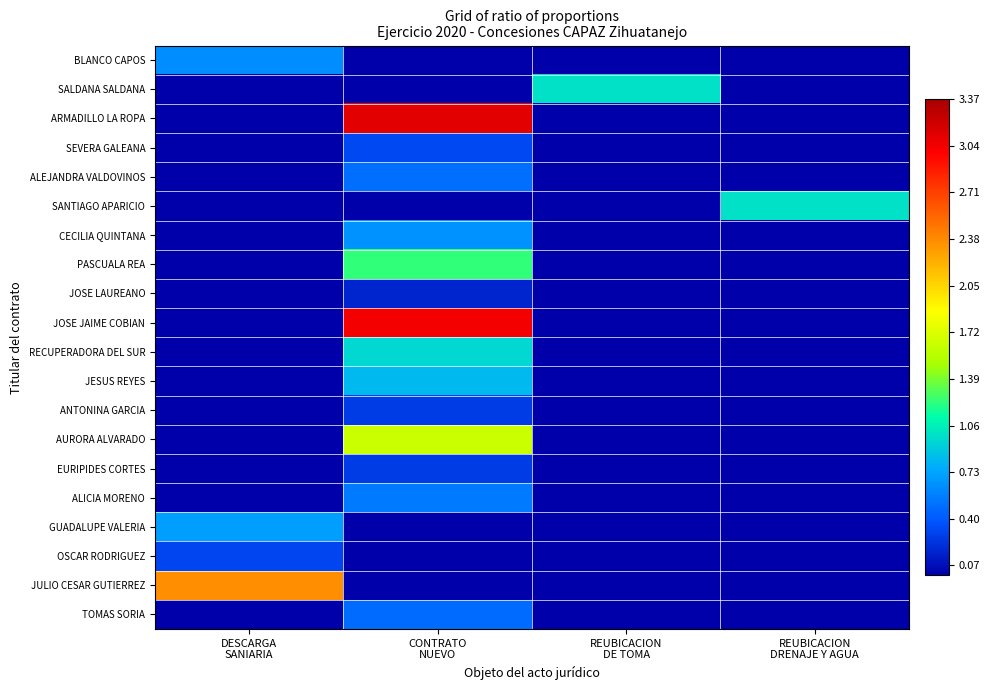

Reading left to right, extract all data points from this chart.

BLANCO CAPOS: DESCARGA
SANIARIA=0.6	CONTRATO
NUEVO=0.0	REUBICACION
DE TOMA=0.0	REUBICACION
DRENAJE Y AGUA=0.0
SALDANA SALDANA: DESCARGA
SANIARIA=0.0	CONTRATO
NUEVO=0.0	REUBICACION
DE TOMA=1.0	REUBICACION
DRENAJE Y AGUA=0.0
ARMADILLO LA ROPA: DESCARGA
SANIARIA=0.0	CONTRATO
NUEVO=3.1	REUBICACION
DE TOMA=0.0	REUBICACION
DRENAJE Y AGUA=0.0
SEVERA GALEANA: DESCARGA
SANIARIA=0.0	CONTRATO
NUEVO=0.3	REUBICACION
DE TOMA=0.0	REUBICACION
DRENAJE Y AGUA=0.0
ALEJANDRA VALDOVINOS: DESCARGA
SANIARIA=0.0	CONTRATO
NUEVO=0.5	REUBICACION
DE TOMA=0.0	REUBICACION
DRENAJE Y AGUA=0.0
SANTIAGO APARICIO: DESCARGA
SANIARIA=0.0	CONTRATO
NUEVO=0.0	REUBICACION
DE TOMA=0.0	REUBICACION
DRENAJE Y AGUA=1.0
CECILIA QUINTANA: DESCARGA
SANIARIA=0.0	CONTRATO
NUEVO=0.7	REUBICACION
DE TOMA=0.0	REUBICACION
DRENAJE Y AGUA=0.0
PASCUALA REA: DESCARGA
SANIARIA=0.0	CONTRATO
NUEVO=1.2	REUBICACION
DE TOMA=0.0	REUBICACION
DRENAJE Y AGUA=0.0
JOSE LAUREANO: DESCARGA
SANIARIA=0.0	CONTRATO
NUEVO=0.2	REUBICACION
DE TOMA=0.0	REUBICACION
DRENAJE Y AGUA=0.0
JOSE JAIME COBIAN: DESCARGA
SANIARIA=0.0	CONTRATO
NUEVO=3.0	REUBICACION
DE TOMA=0.0	REUBICACION
DRENAJE Y AGUA=0.0
RECUPERADORA DEL SUR: DESCARGA
SANIARIA=0.0	CONTRATO
NUEVO=1.0	REUBICACION
DE TOMA=0.0	REUBICACION
DRENAJE Y AGUA=0.0
JESUS REYES: DESCARGA
SANIARIA=0.0	CONTRATO
NUEVO=0.8	REUBICACION
DE TOMA=0.0	REUBICACION
DRENAJE Y AGUA=0.0
ANTONINA GARCIA: DESCARGA
SANIARIA=0.0	CONTRATO
NUEVO=0.3	REUBICACION
DE TOMA=0.0	REUBICACION
DRENAJE Y AGUA=0.0
AURORA ALVARADO: DESCARGA
SANIARIA=0.0	CONTRATO
NUEVO=1.6	REUBICACION
DE TOMA=0.0	REUBICACION
DRENAJE Y AGUA=0.0
EURIPIDES CORTES: DESCARGA
SANIARIA=0.0	CONTRATO
NUEVO=0.3	REUBICACION
DE TOMA=0.0	REUBICACION
DRENAJE Y AGUA=0.0
ALICIA MORENO: DESCARGA
SANIARIA=0.0	CONTRATO
NUEVO=0.5	REUBICACION
DE TOMA=0.0	REUBICACION
DRENAJE Y AGUA=0.0
GUADALUPE VALERIA: DESCARGA
SANIARIA=0.7	CONTRATO
NUEVO=0.0	REUBICACION
DE TOMA=0.0	REUBICACION
DRENAJE Y AGUA=0.0
OSCAR RODRIGUEZ: DESCARGA
SANIARIA=0.3	CONTRATO
NUEVO=0.0	REUBICACION
DE TOMA=0.0	REUBICACION
DRENAJE Y AGUA=0.0
JULIO CESAR GUTIERREZ: DESCARGA
SANIARIA=2.4	CONTRATO
NUEVO=0.0	REUBICACION
DE TOMA=0.0	REUBICACION
DRENAJE Y AGUA=0.0
TOMAS SORIA: DESCARGA
SANIARIA=0.0	CONTRATO
NUEVO=0.5	REUBICACION
DE TOMA=0.0	REUBICACION
DRENAJE Y AGUA=0.0